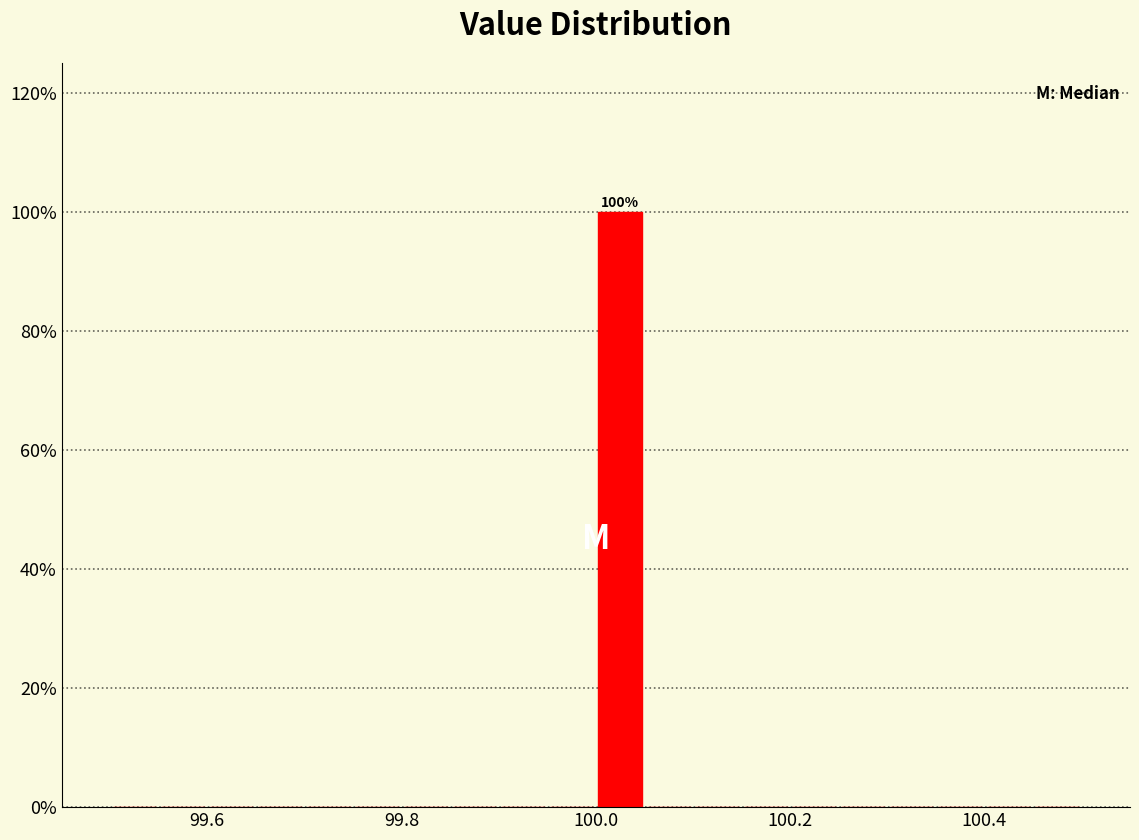

Around what value on the x-axis is the tallest bar? Give the approximate position of its centre, as read against the axis.

100.02